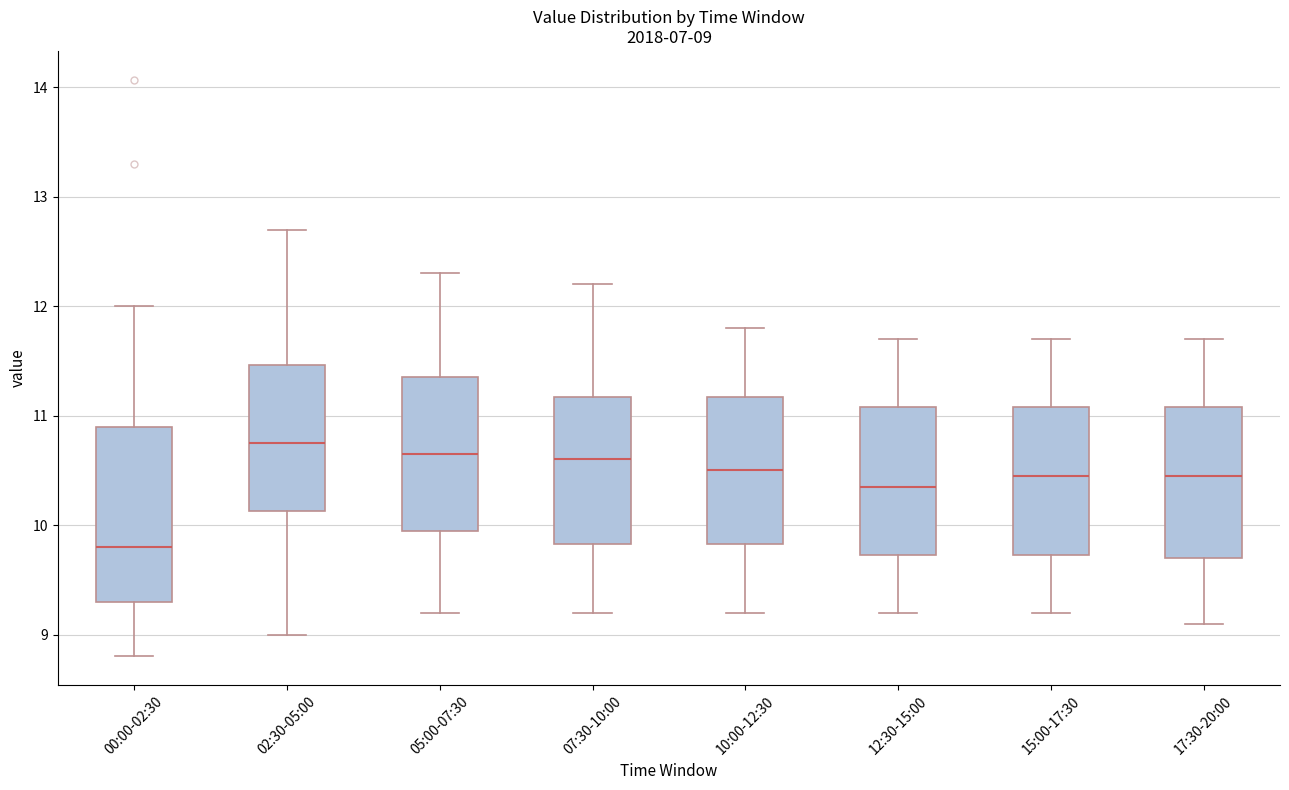

Which box is the tallest, from its lower edge to its upper edge?

00:00-02:30